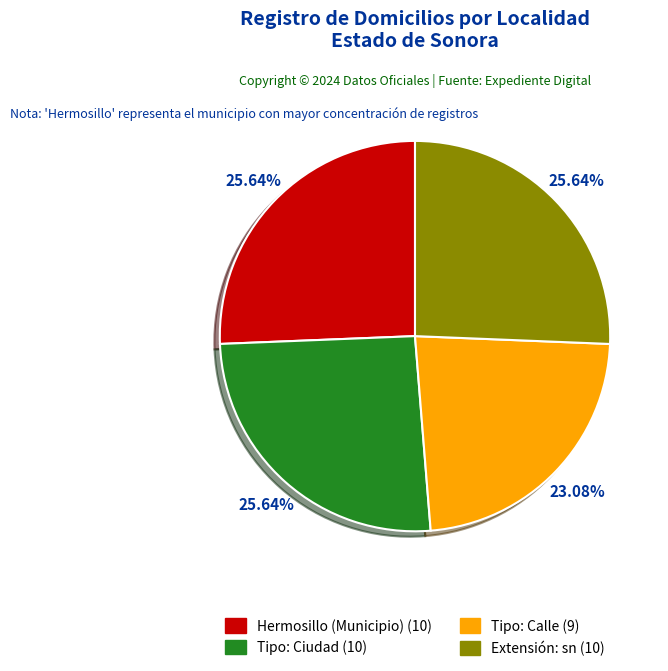

How many segments does this pie chart have?

4